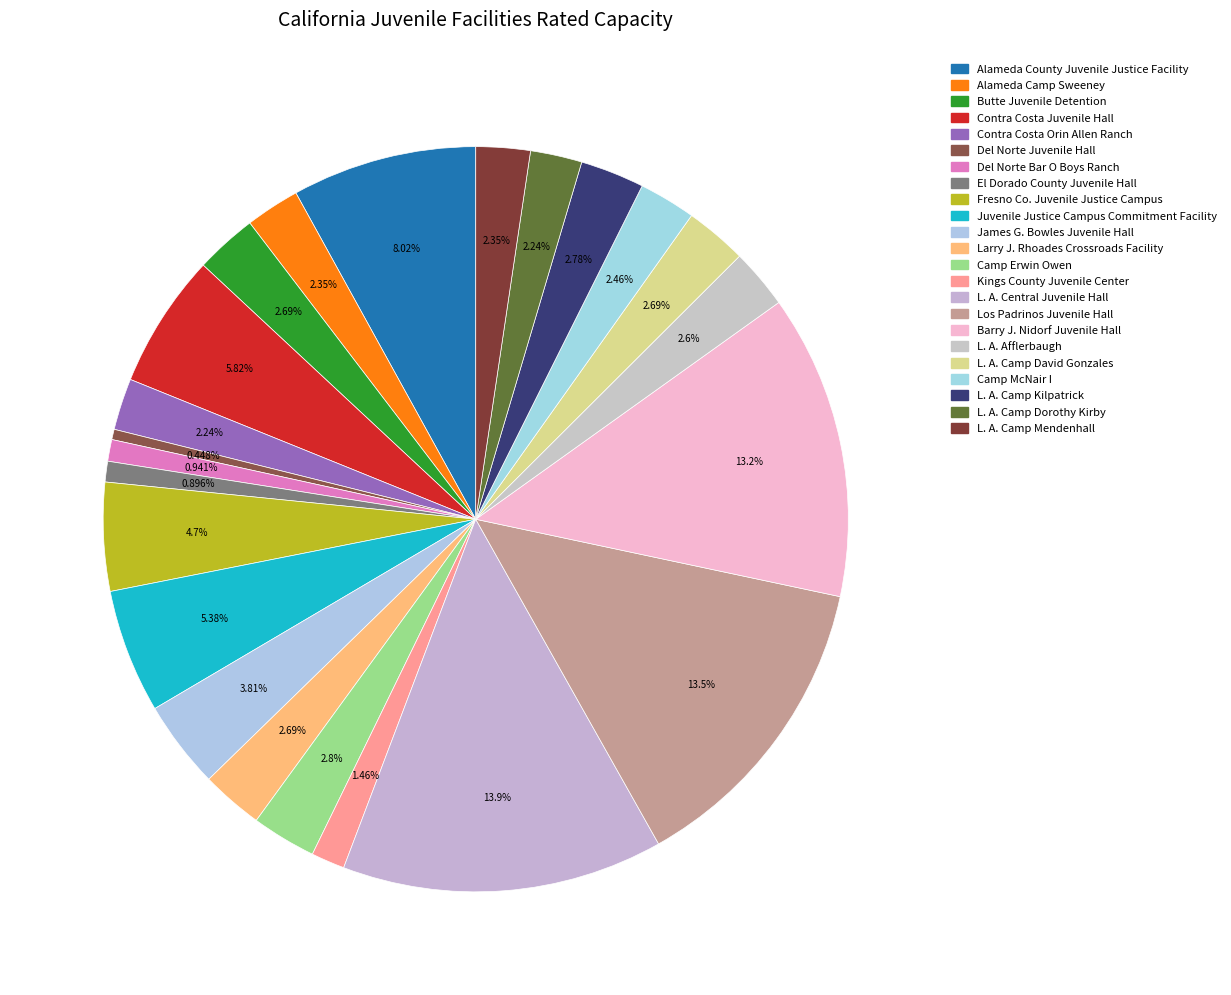

How many slices are in this pie chart?

23